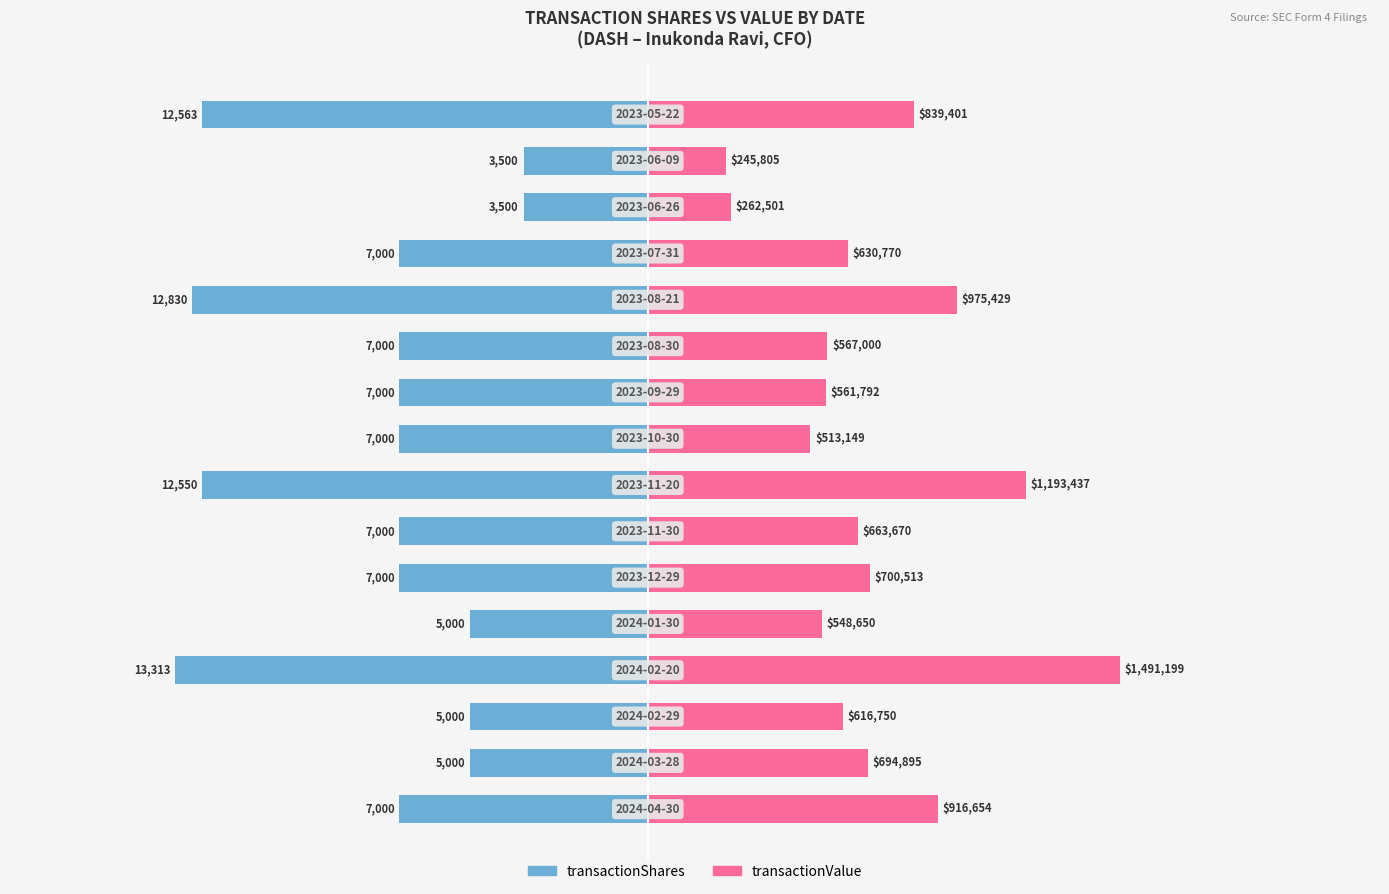

True or false: transactionValue has a value of 8487.4 at 4.

False